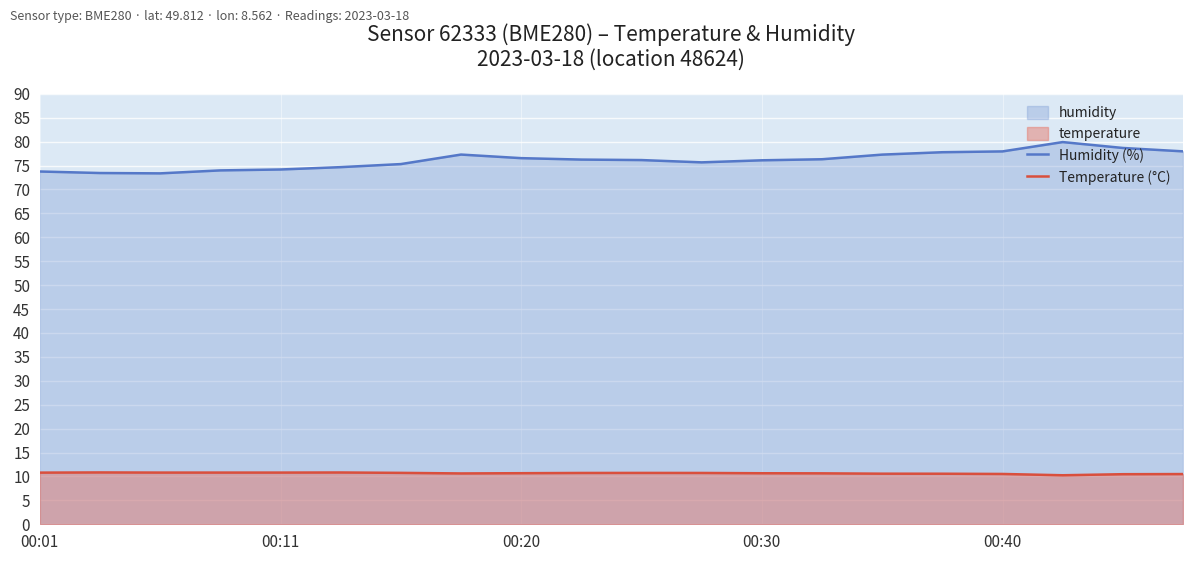

True or false: Temperature (°C) and Humidity (%) intersect in this chart.

False